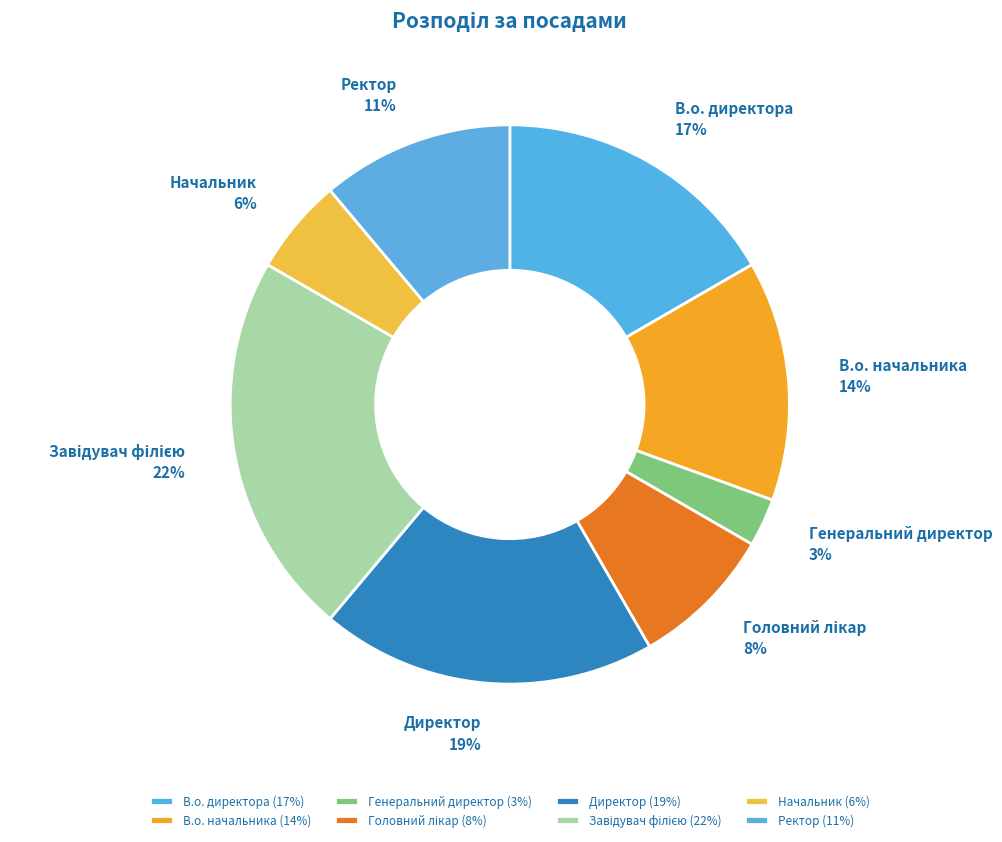

Is there a majority slice in this chart?

No